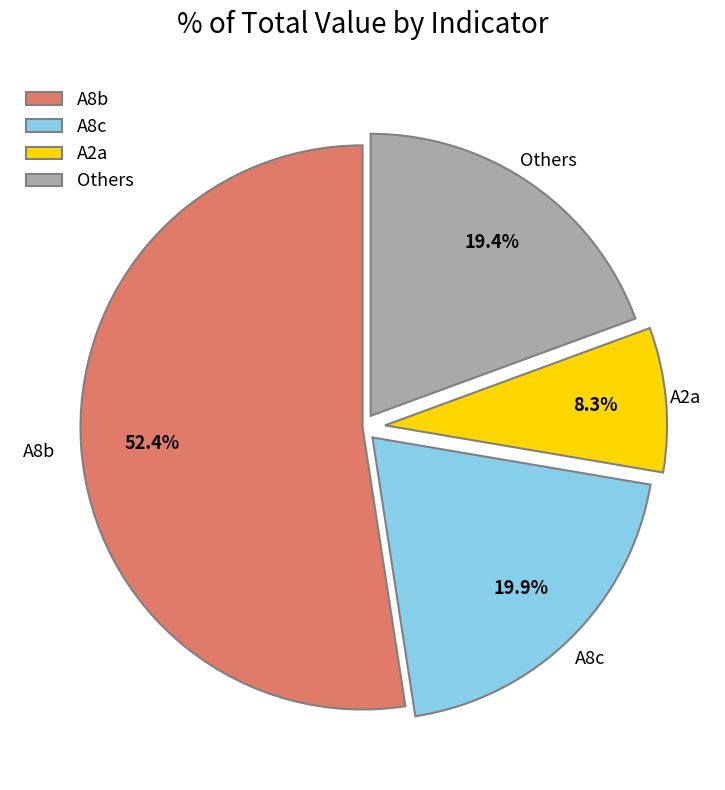

Which slice is the smallest?

A2a